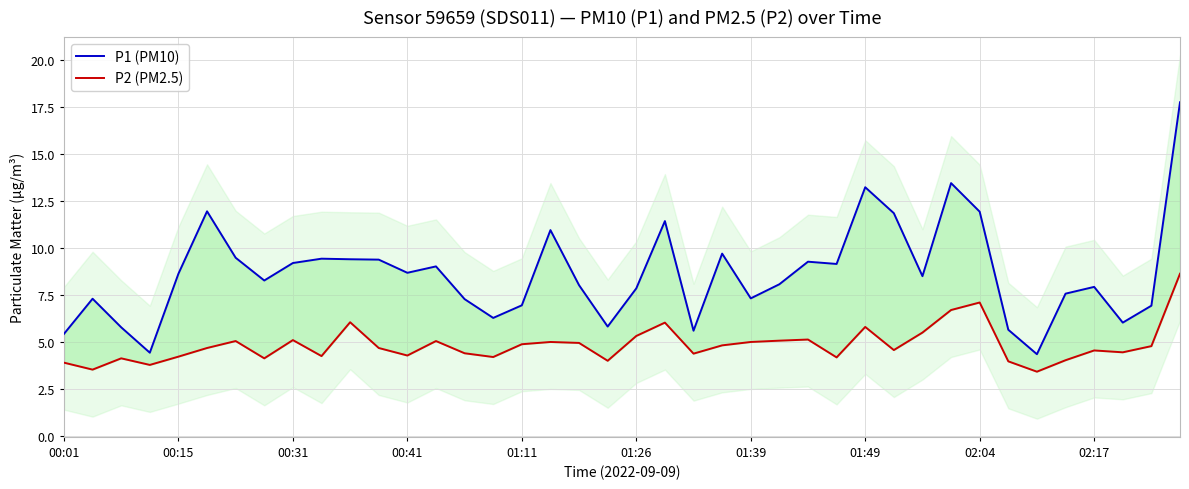

How many data points does each series have?

40